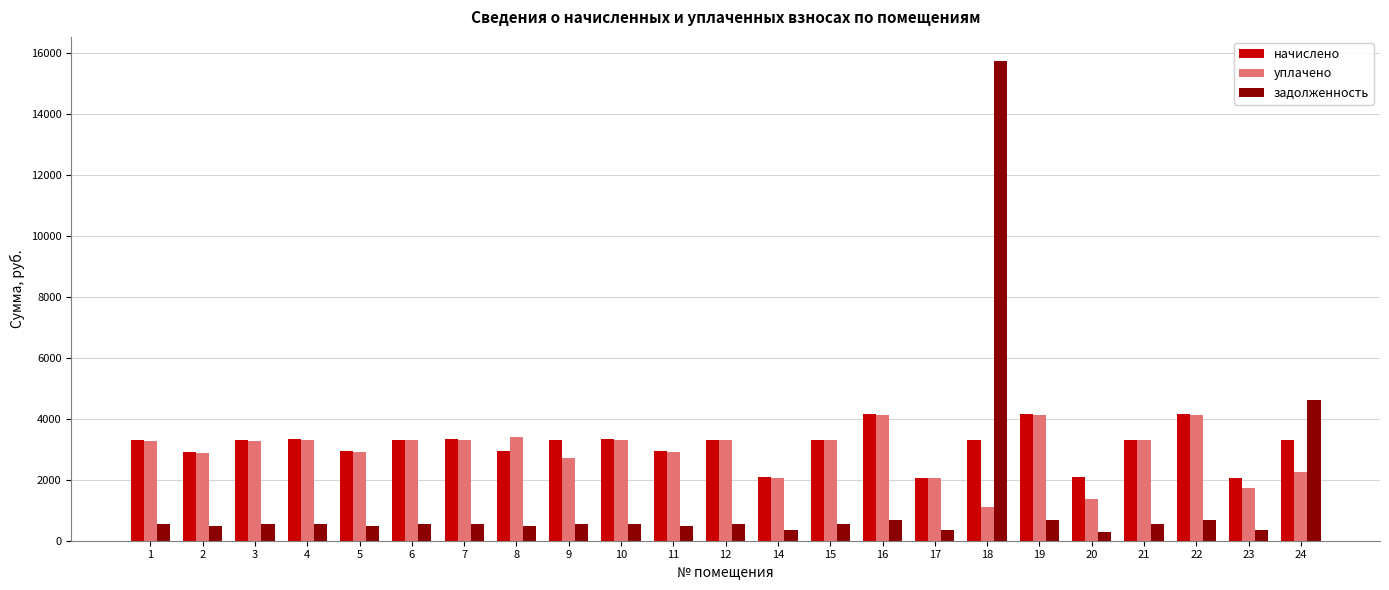

Which series has the largest range (max minus min)?

задолженность